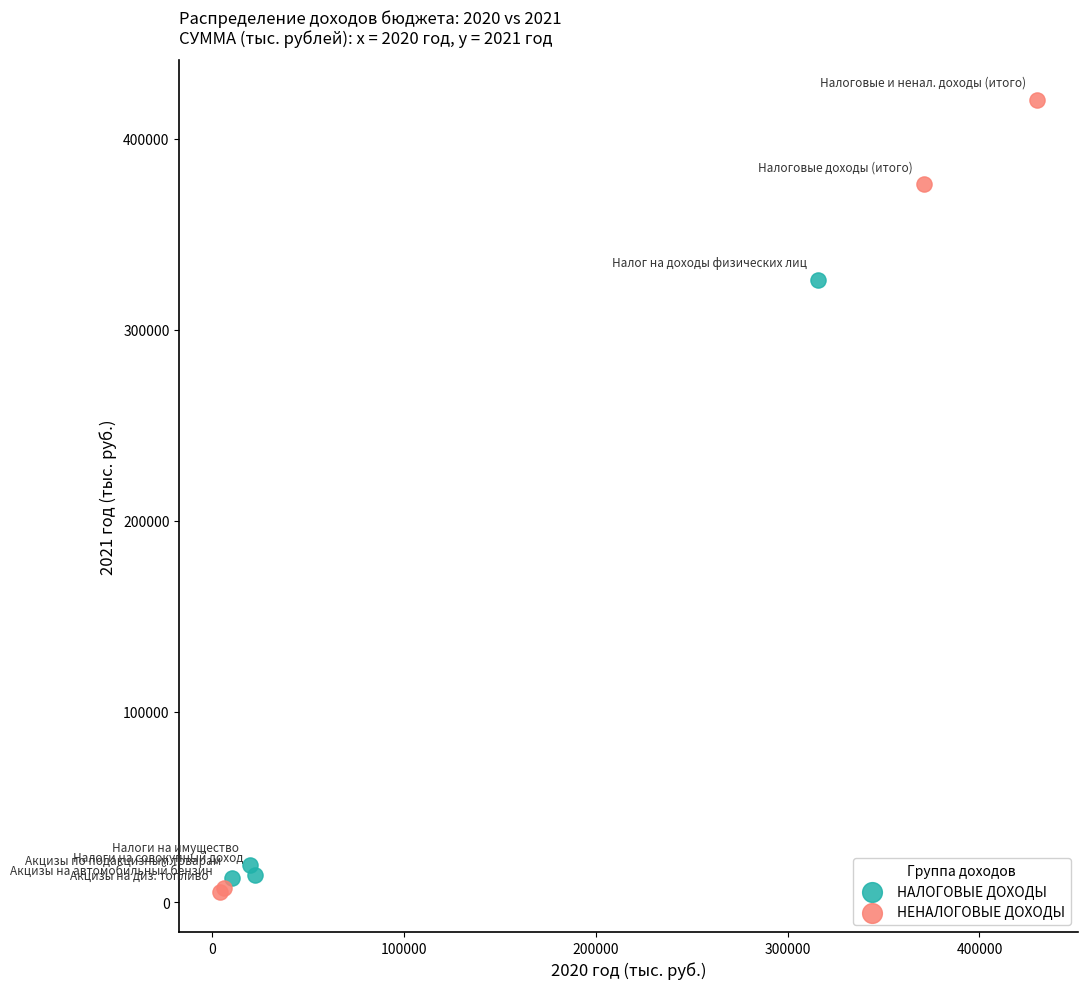

Which series contains the highest Y value?

НЕНАЛОГОВЫЕ ДОХОДЫ